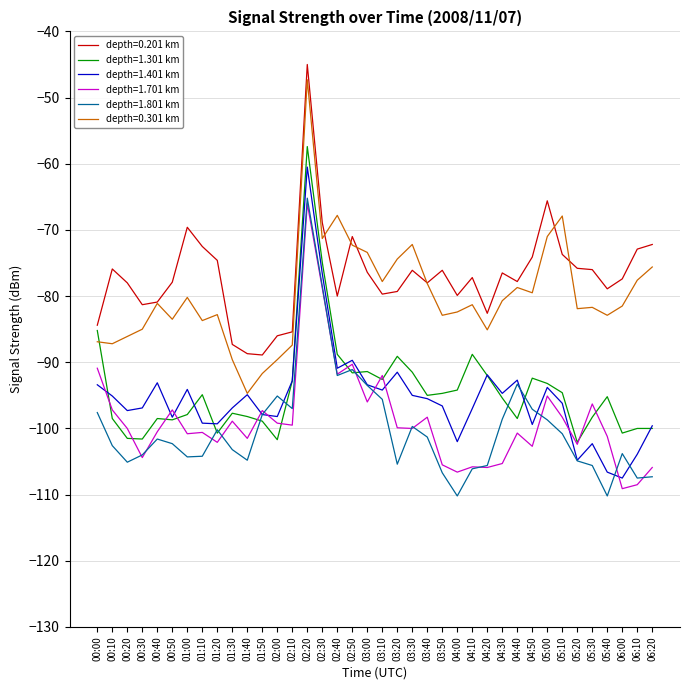

The value of depth=0.301 km at 02:20 is -23.6. True or false?

False